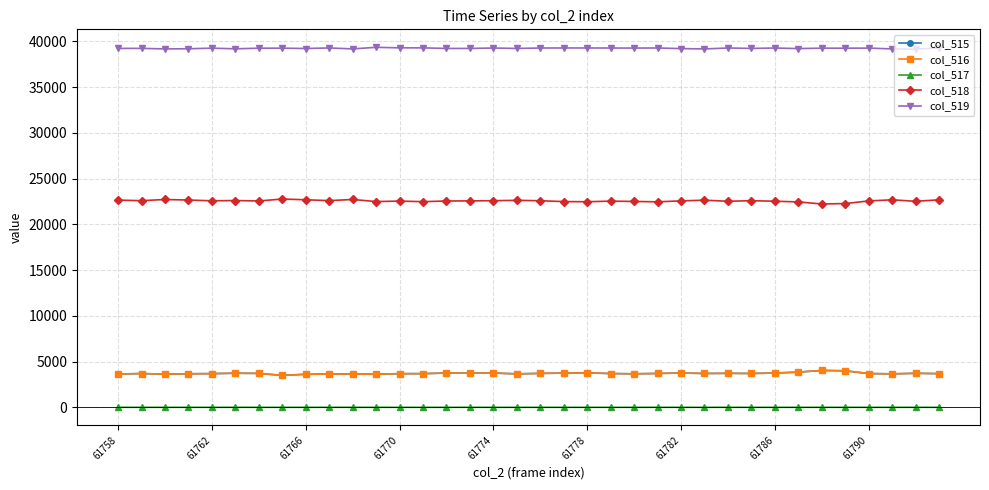

True or false: col_517 and col_519 intersect in this chart.

False